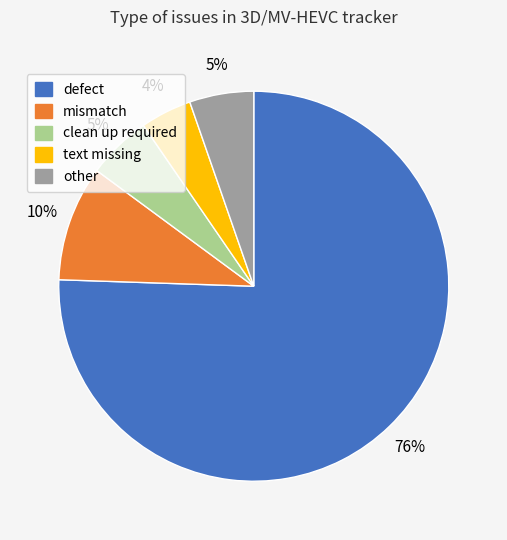

To the nearest percent, what is the combined percentage of defect and text missing?

80%